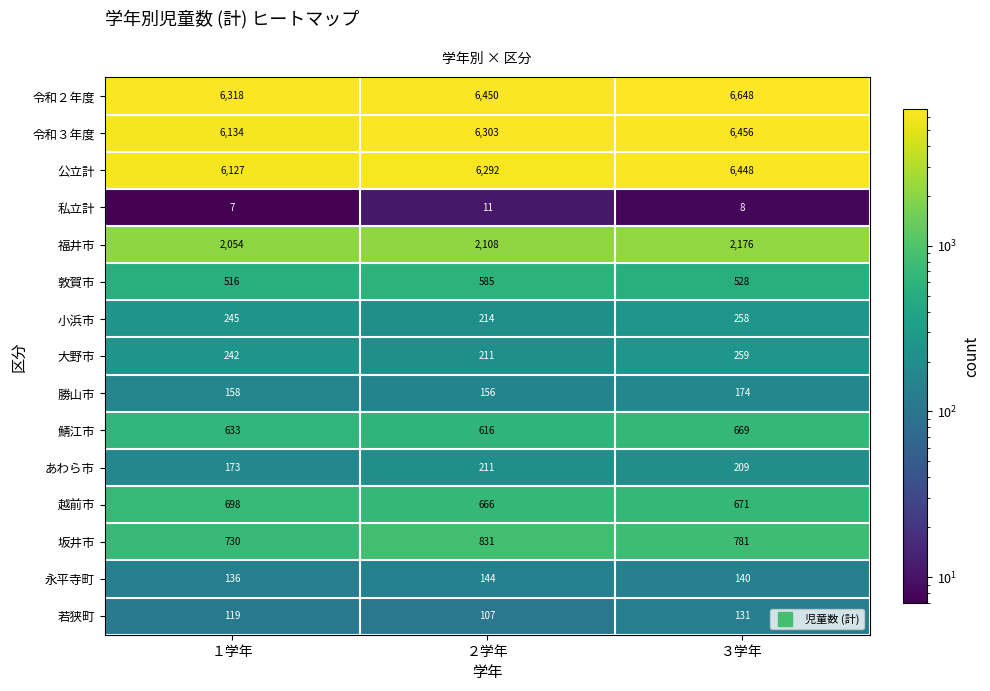

At how many categories does at least one series exceed 5709?

3